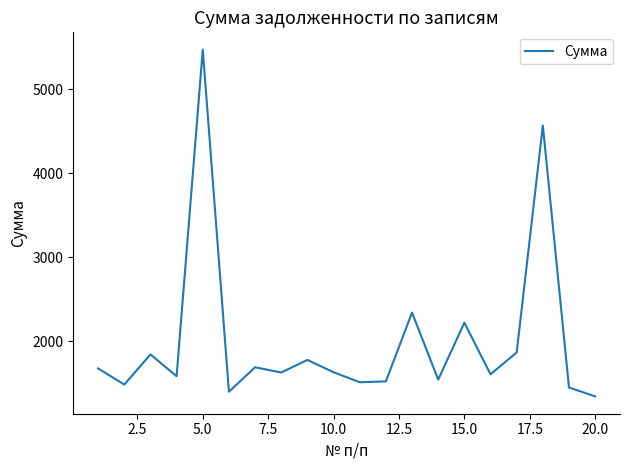

What is the maximum value shown in the chart?

5471.7